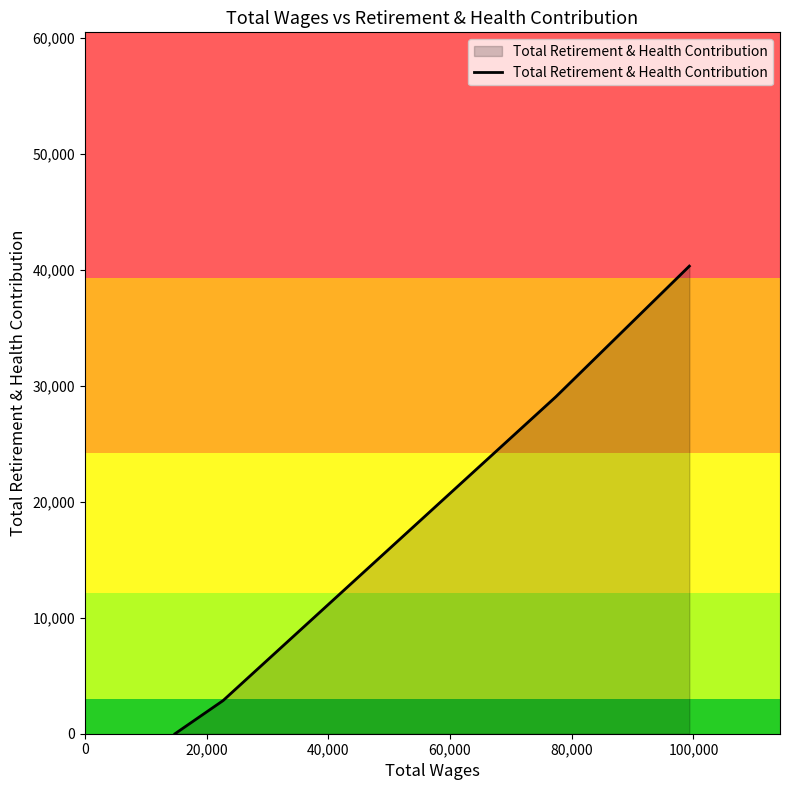

What is the maximum value shown in the chart?

40309